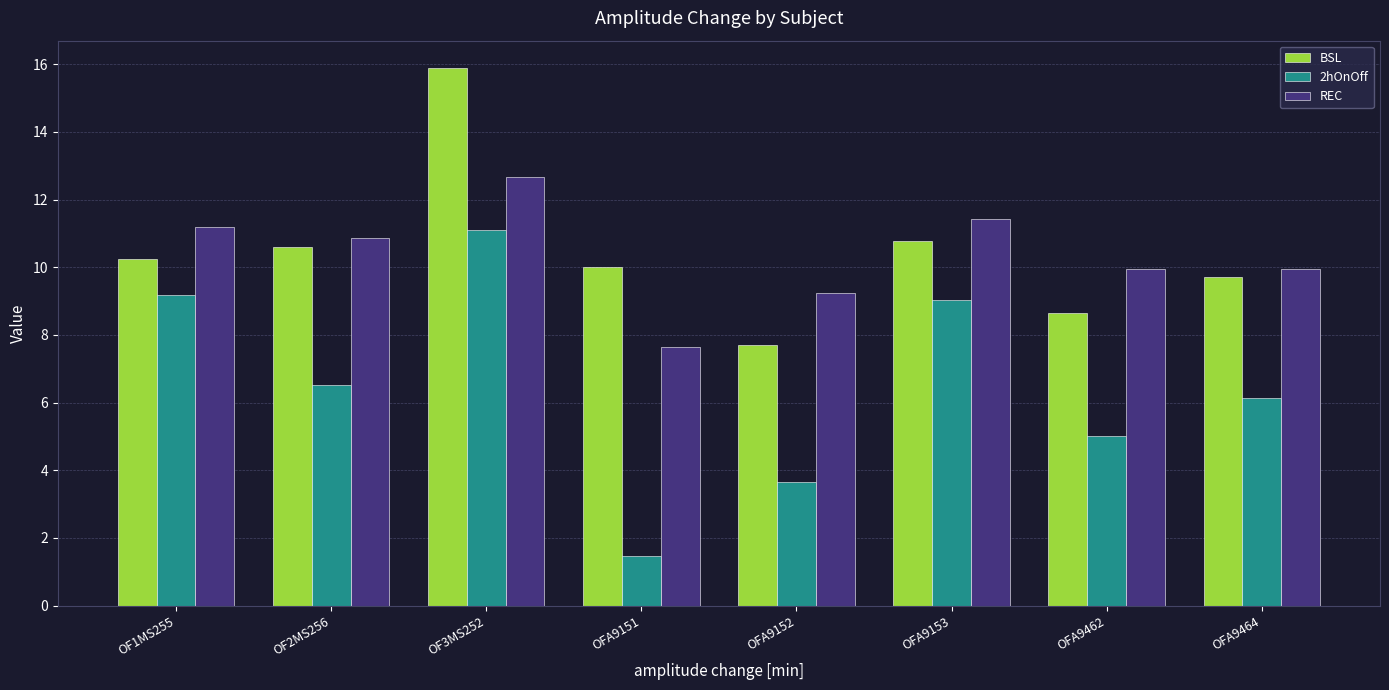

At which category is the sum across all series the highest?

OF3MS252